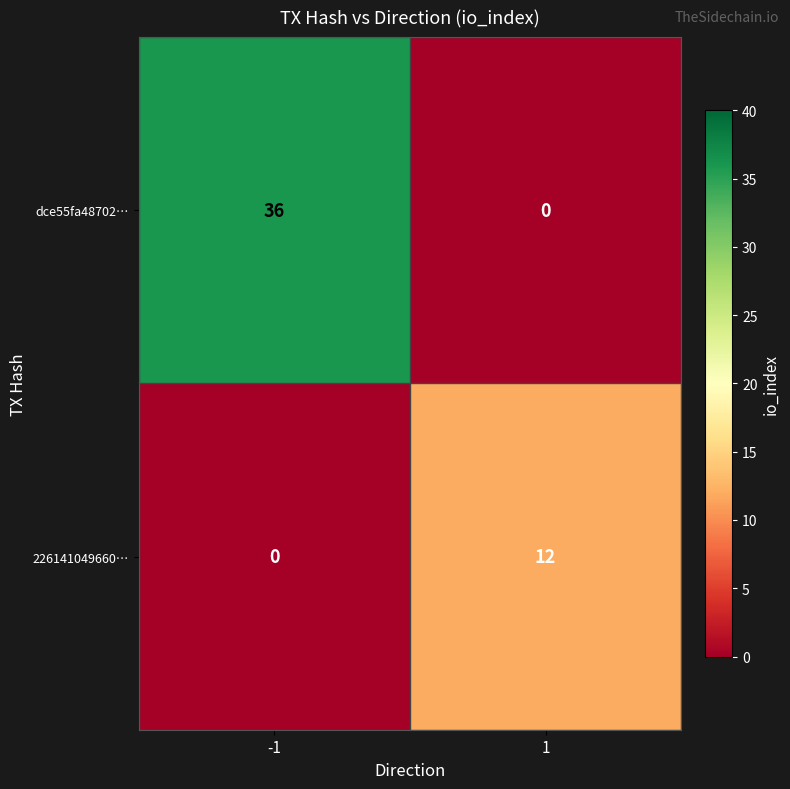

Reading left to right, transcribe all the data shown in this chart.

dce55fa48702…: 36	0
226141049660…: 0	12